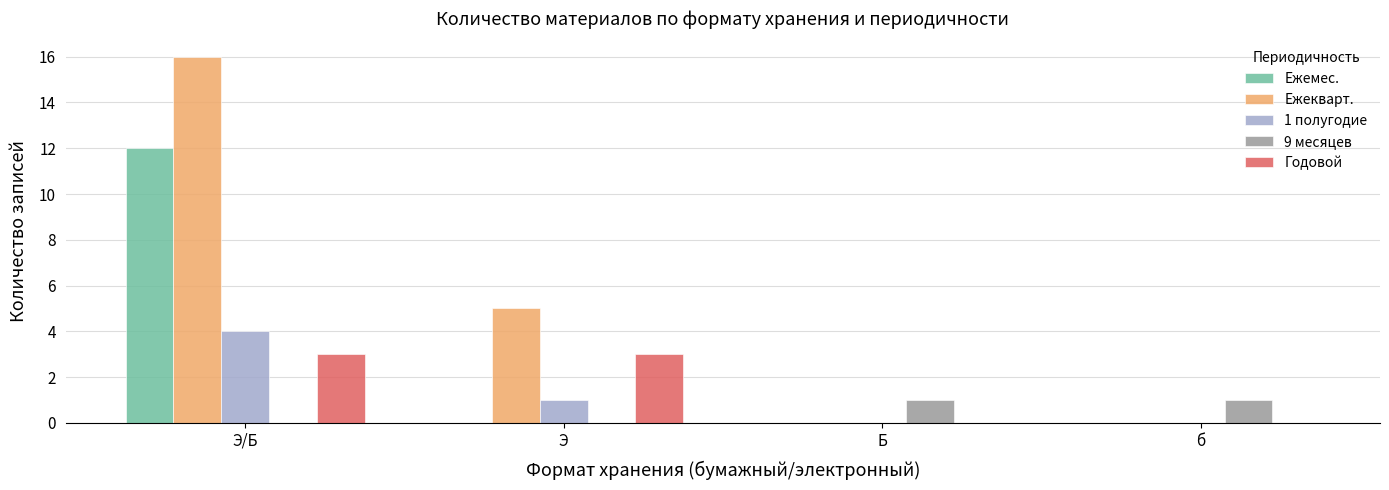

Where does the 1 полугодие series first go above 1?

Э/Б